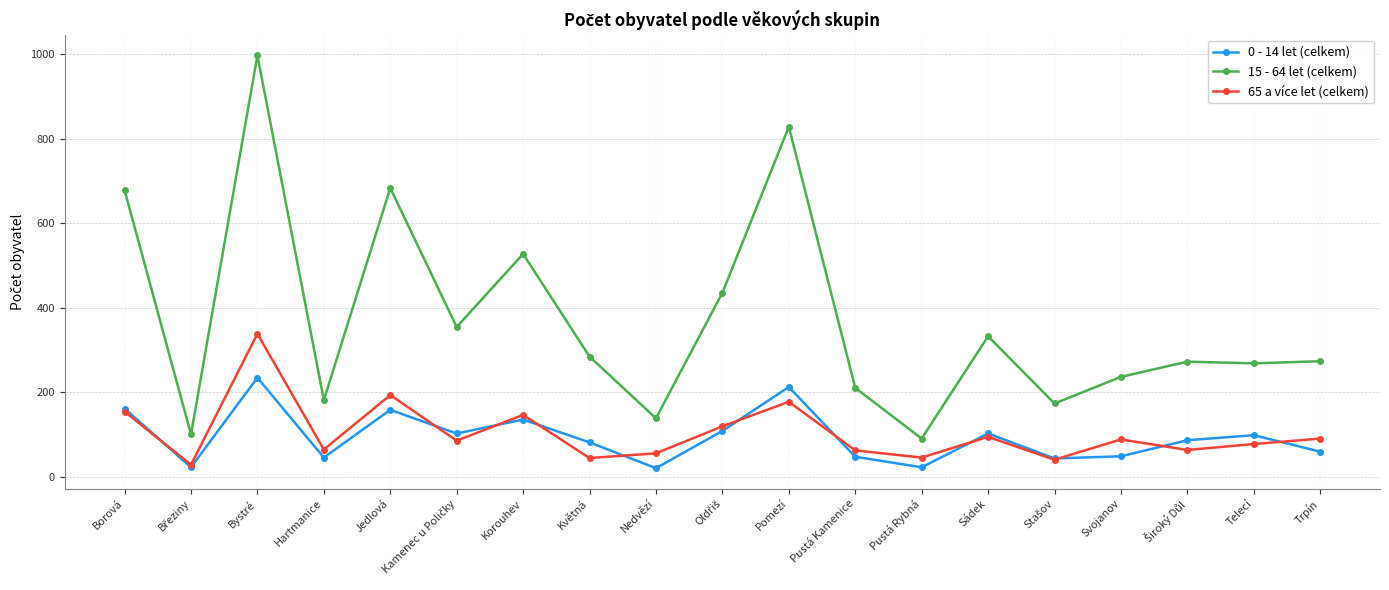

At which category does 65 a více let (celkem) reach its first local peak?

Bystré